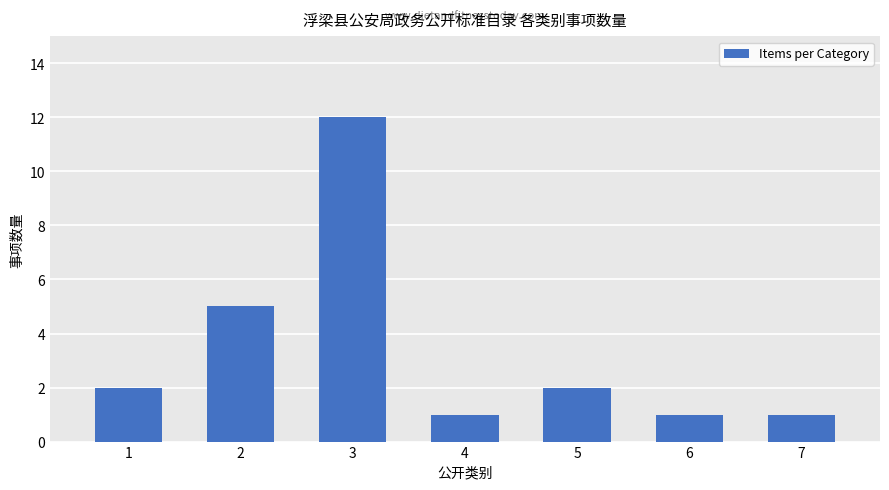

Is it true that the value at 5 is 2?

True